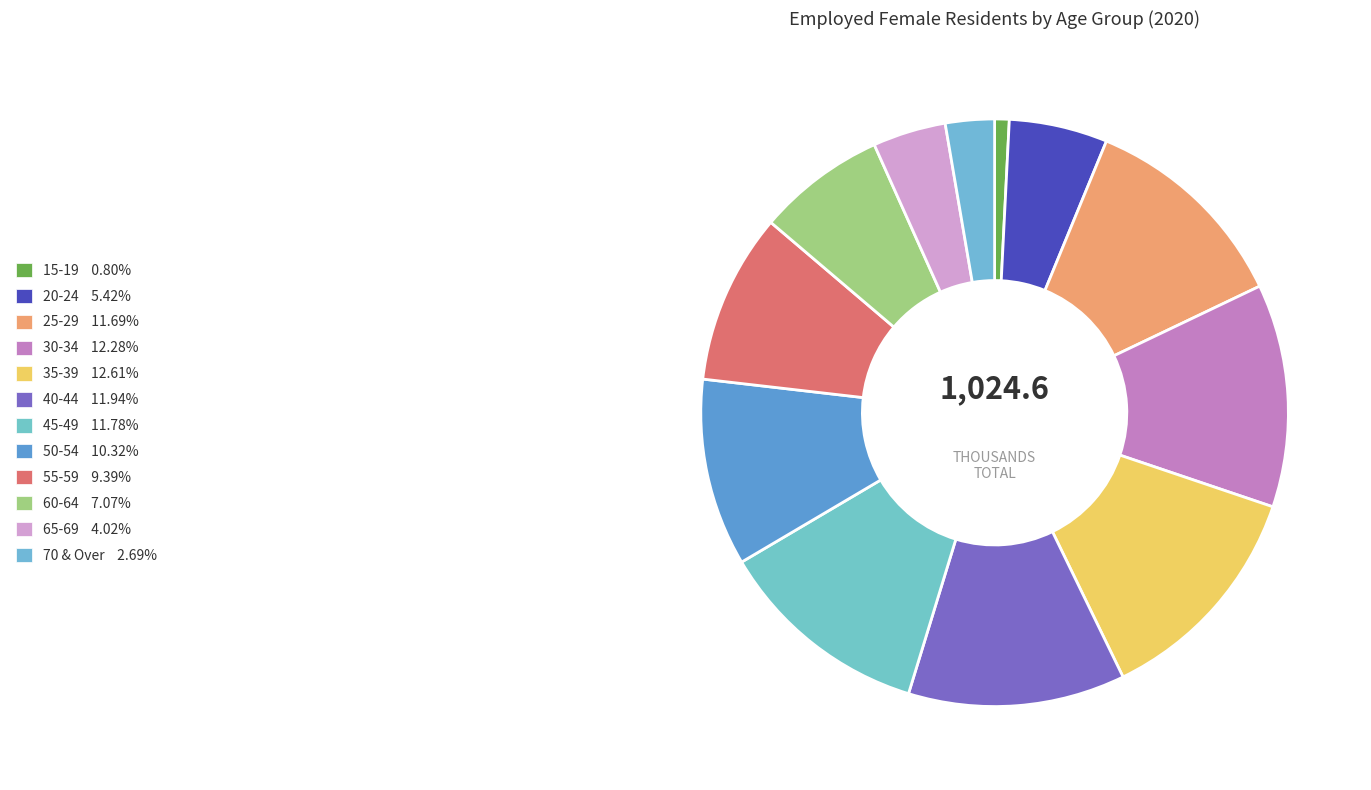

To the nearest percent, what is the difference between the largest and smallest slice percentages?

12%